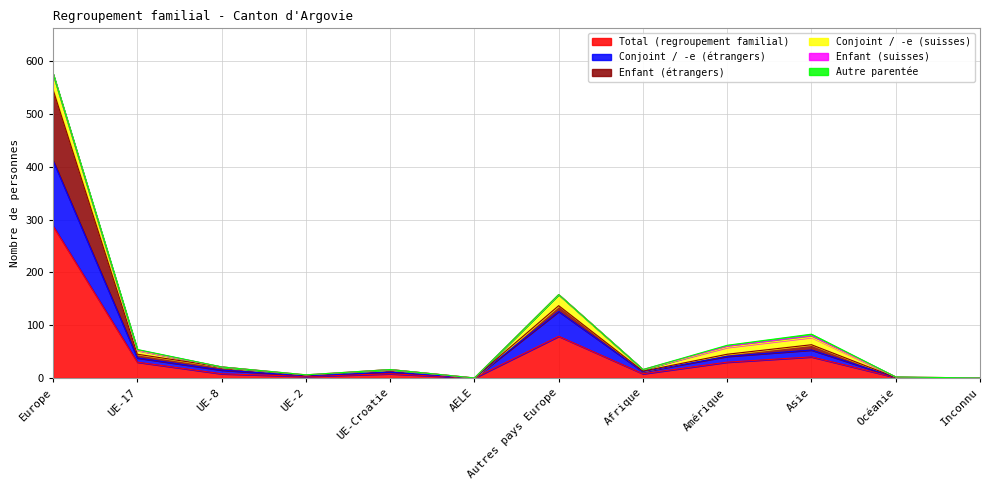

The value of Total (regroupement familial) at Inconnu is 173. True or false?

False